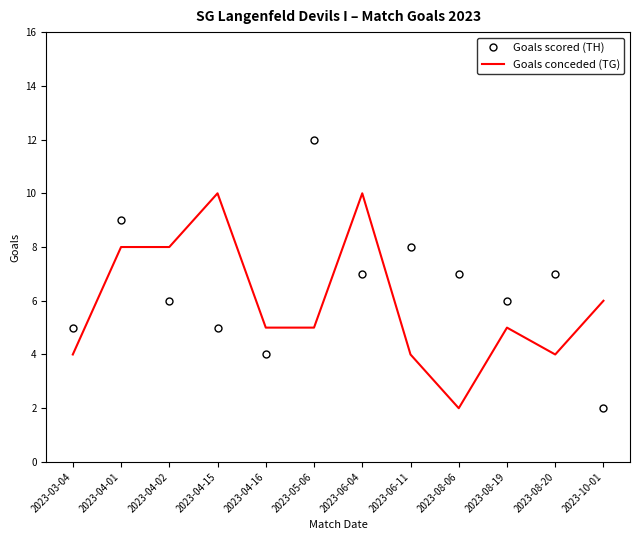

At which category does Goals scored (TH) reach its first local valley?

2023-04-16